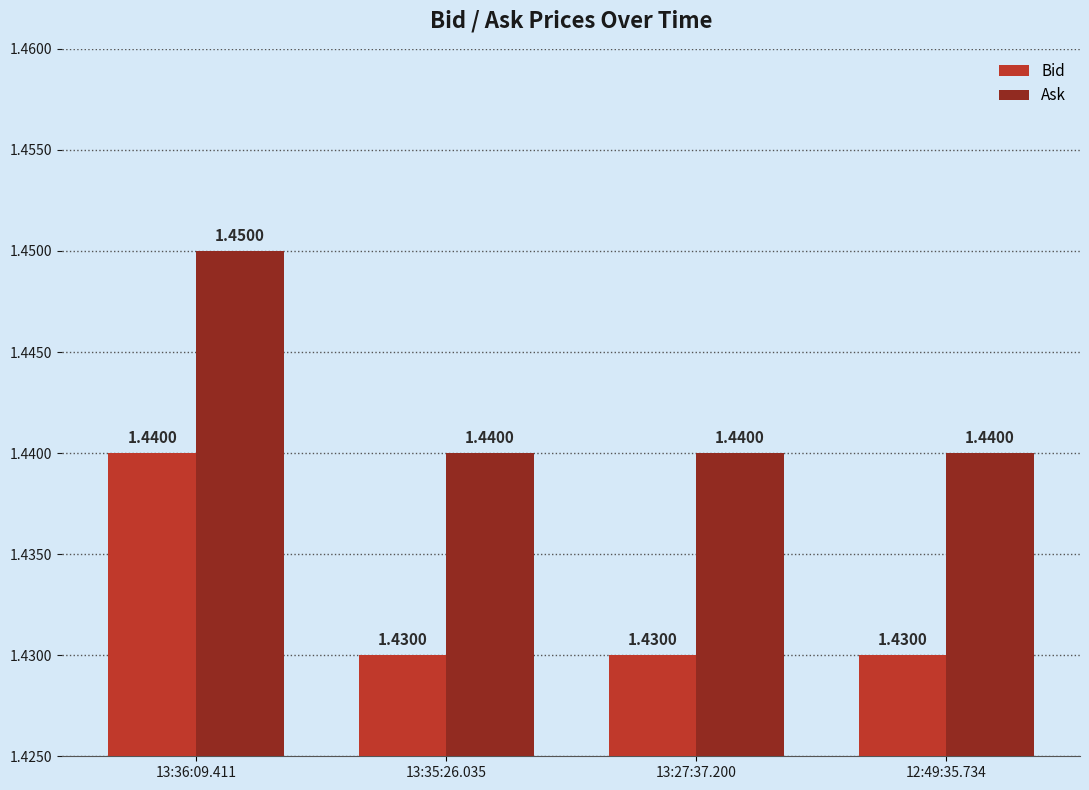

What are all the series names shown in the legend?

Bid, Ask